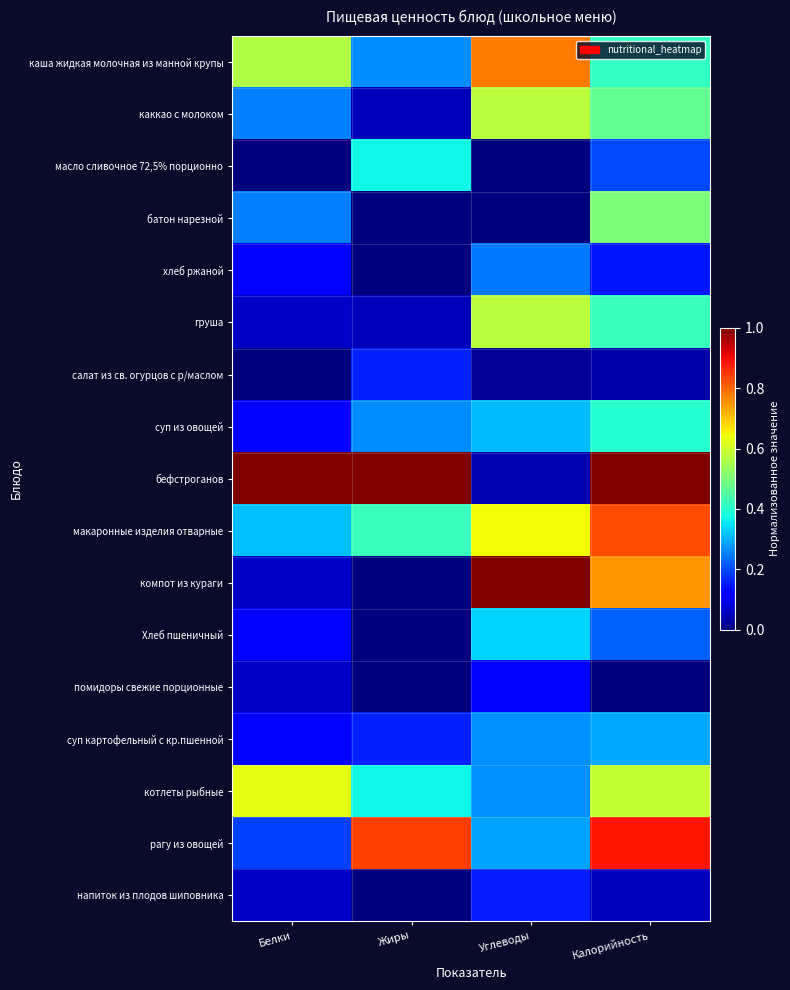

Rank the series at Белки from highest to lowest value.

бефстроганов, котлеты рыбные, каша жидкая молочная из манной крупы, макаронные изделия отварные, каккао с молоком, батон нарезной, рагу из овощей, хлеб ржаной, суп из овощей, Хлеб пшеничный, суп картофельный с кр.пшенной, груша, компот из кураги, помидоры свежие порционные, напиток из плодов шиповника, масло сливочное 72,5% порционно, салат из св. огурцов с р/маслом